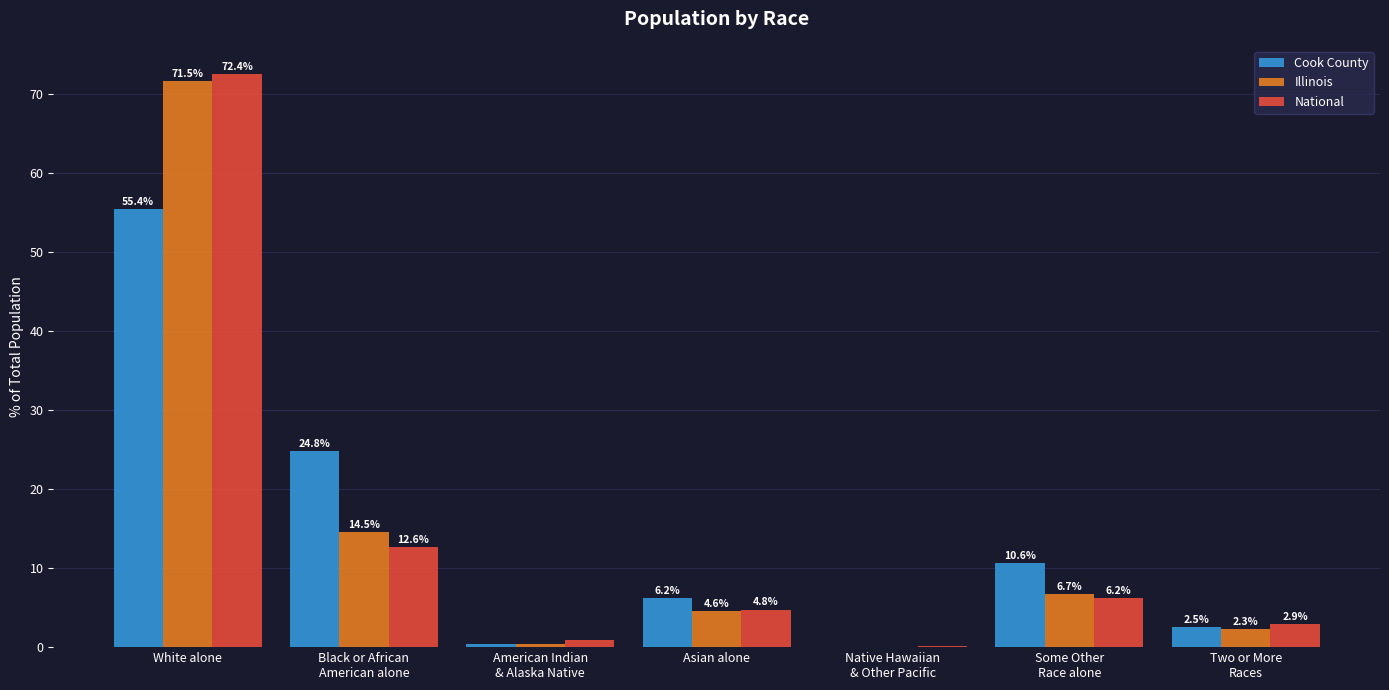

What is the highest value of the Cook County series?

55.4